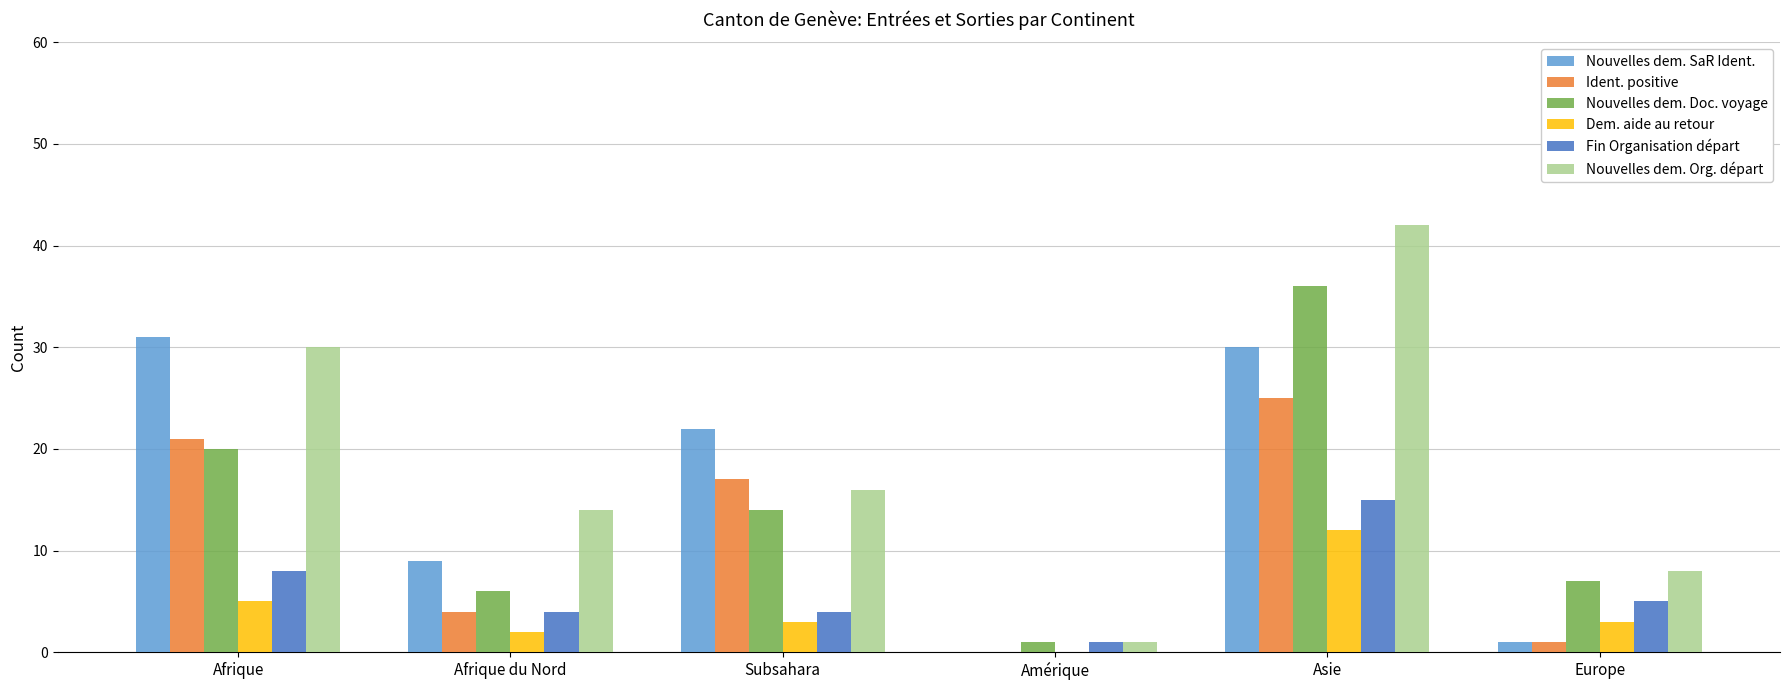

What is the maximum value shown in the chart?

42